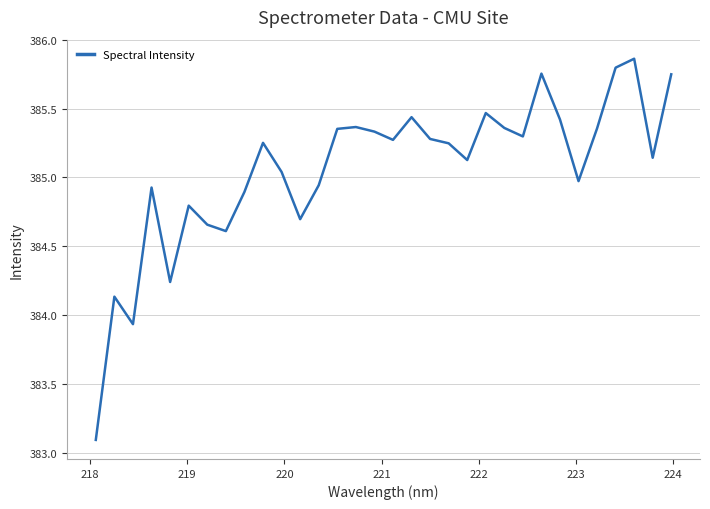

What is the minimum value shown in the chart?

383.1